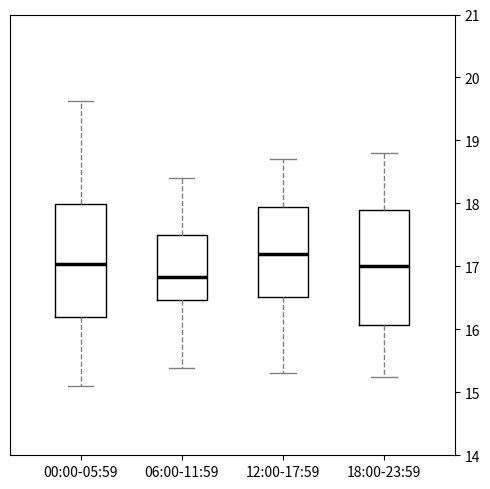

Where does the lower whisker of the box for 00:00-05:59 end on the y-axis? The values are not printed on the chart, so give them approximately, as read against the axis.

15.1